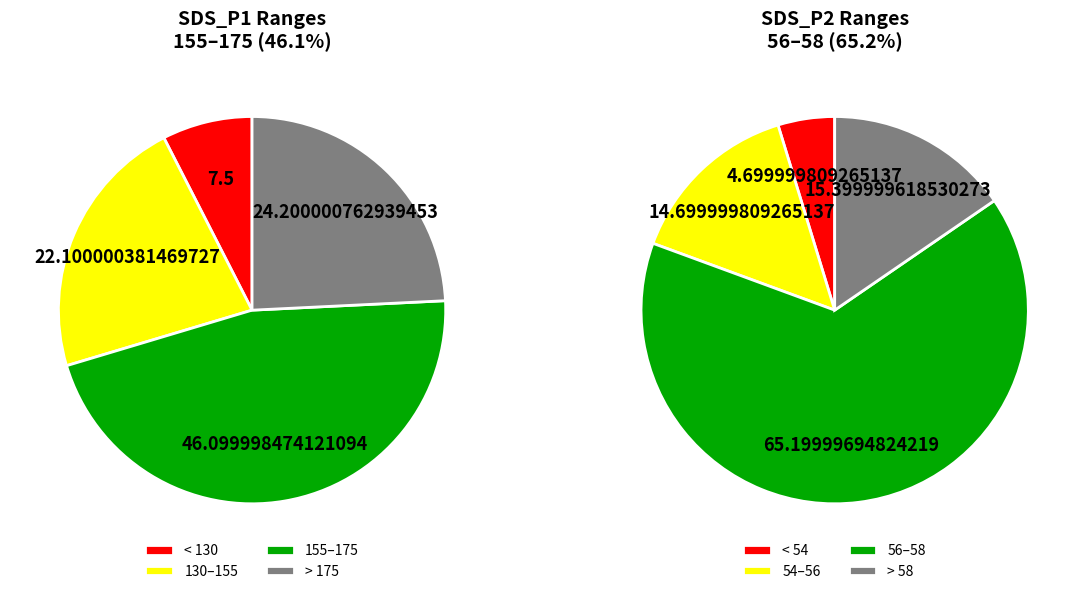

Is the sum of 14 and 12 greater than half?

No